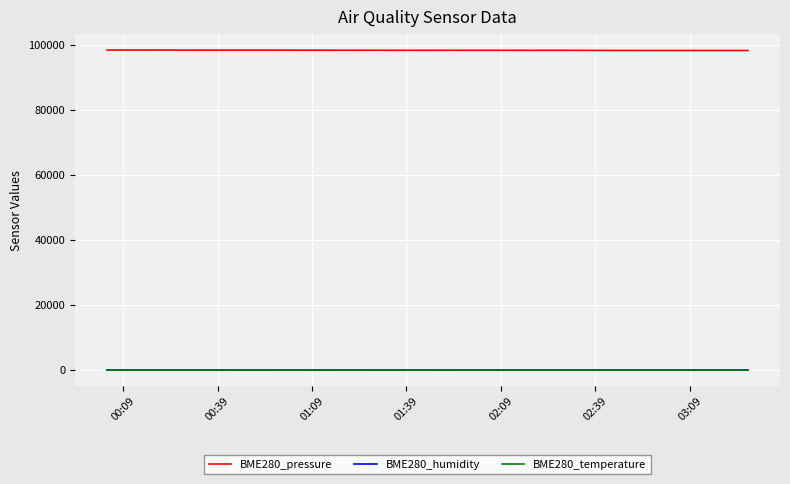

True or false: BME280_pressure and BME280_temperature intersect in this chart.

False